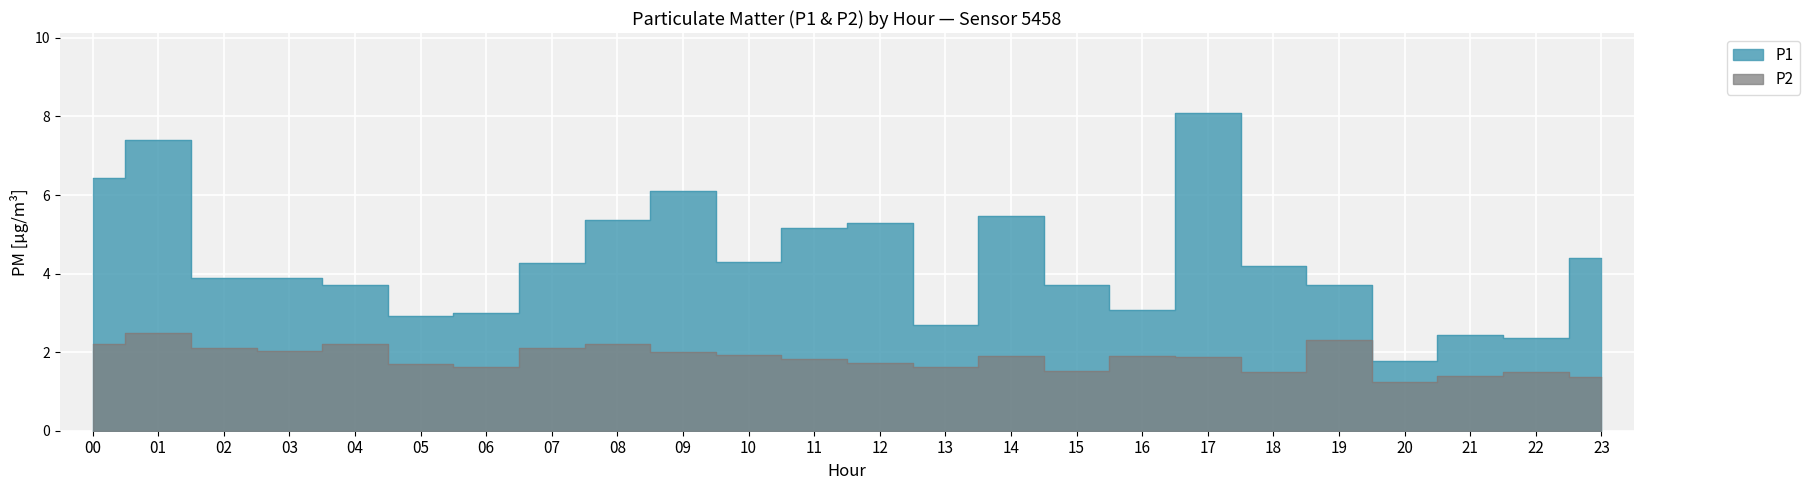

At which label does P1 reach its minimum?

20